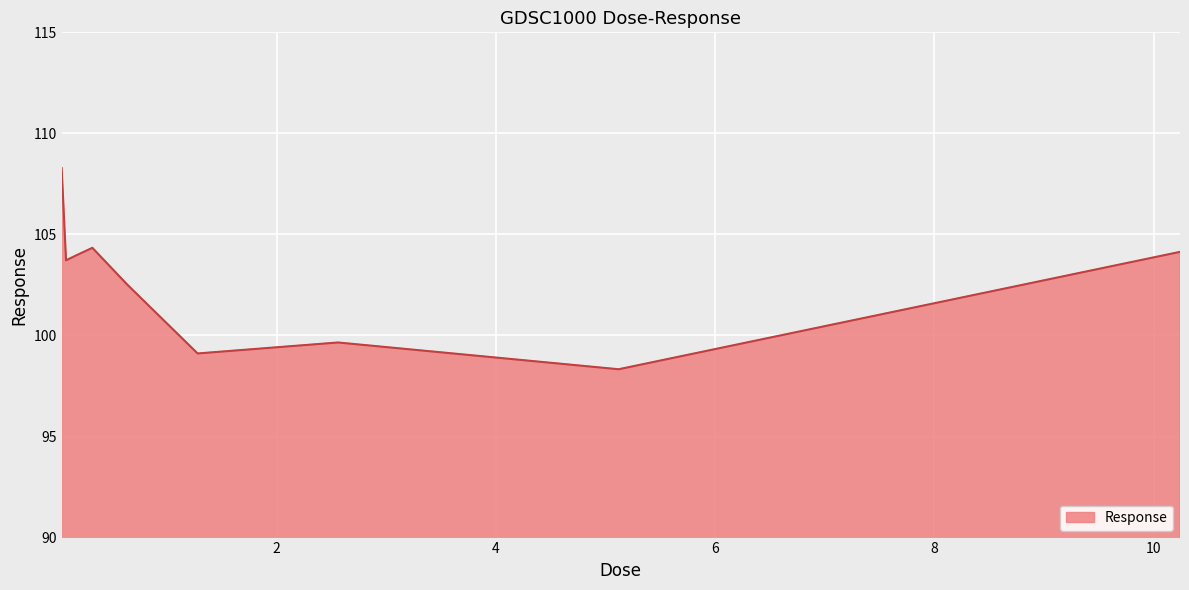

What is the difference between the maximum and minimum values?

10.0